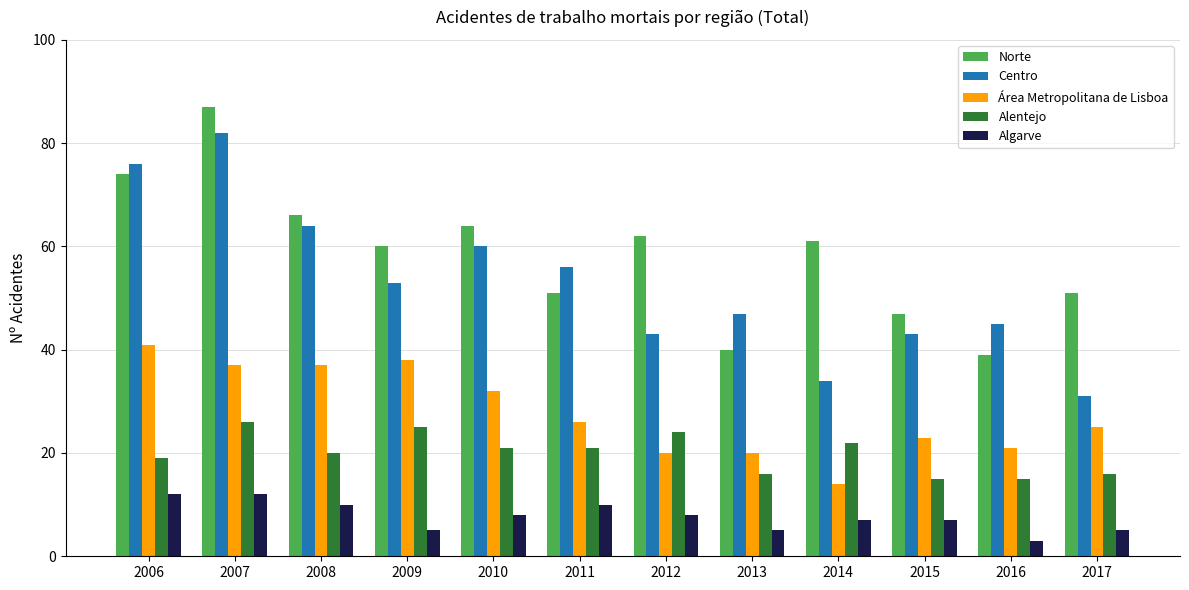

Which category has the highest value in the Alentejo series?

2007